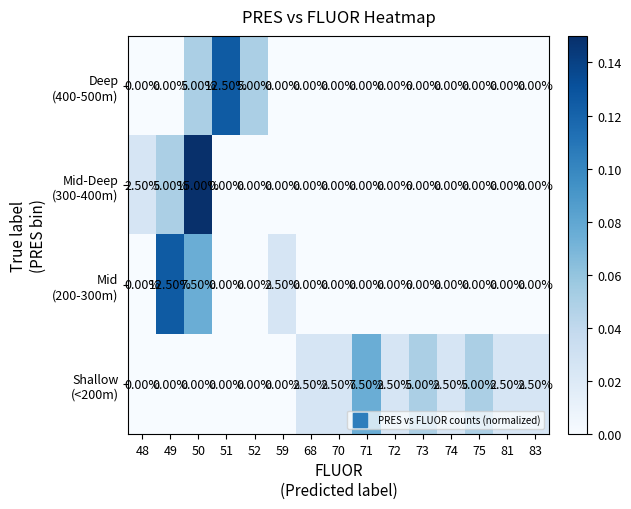

What is the difference between the highest and lowest values at 59?

2.5